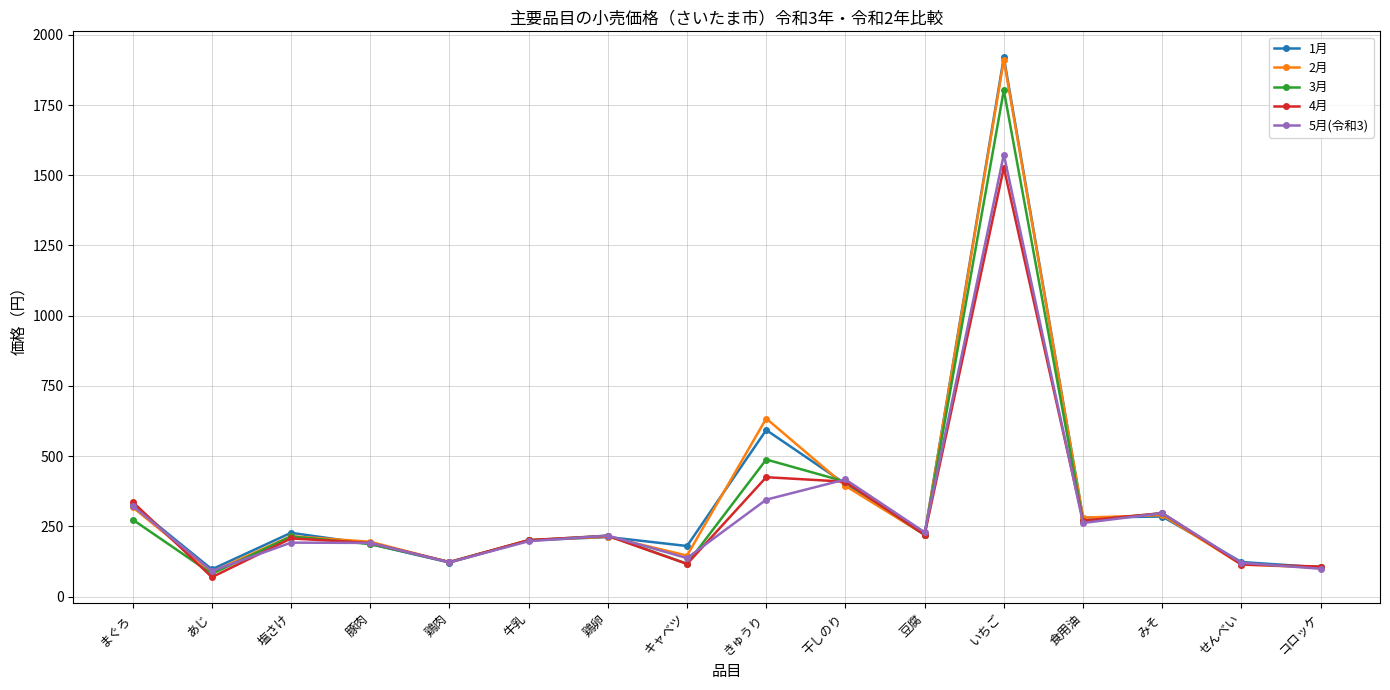

What is the highest value of the 4月 series?

1527